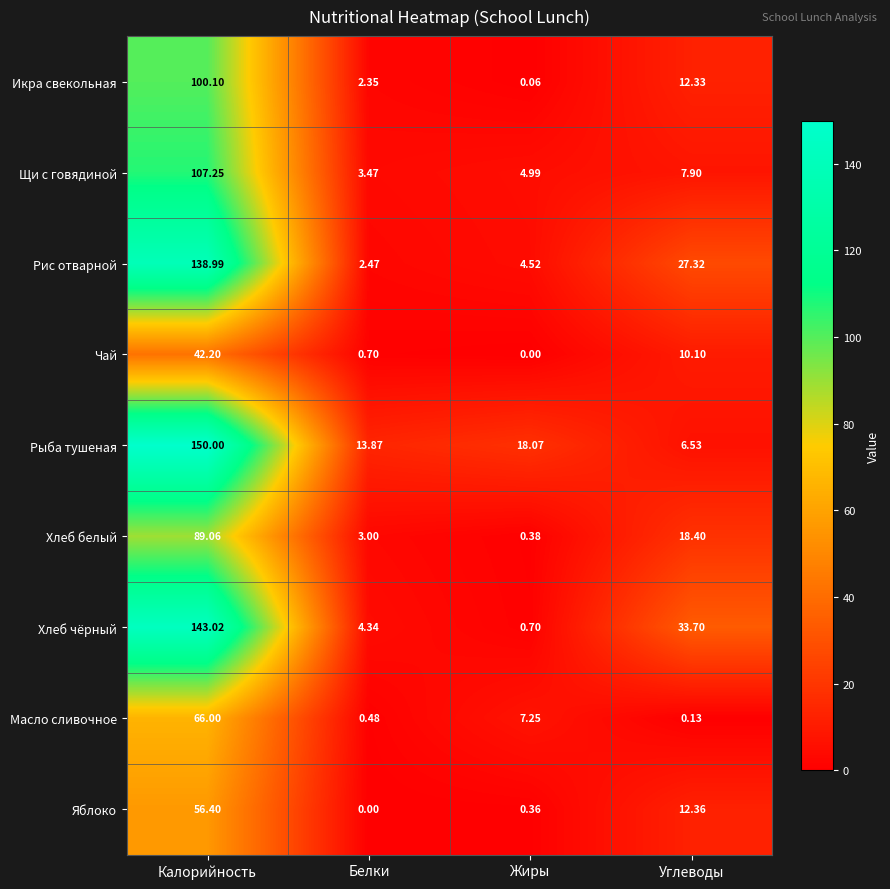

Which category has the lowest value in the Хлеб белый series?

Жиры